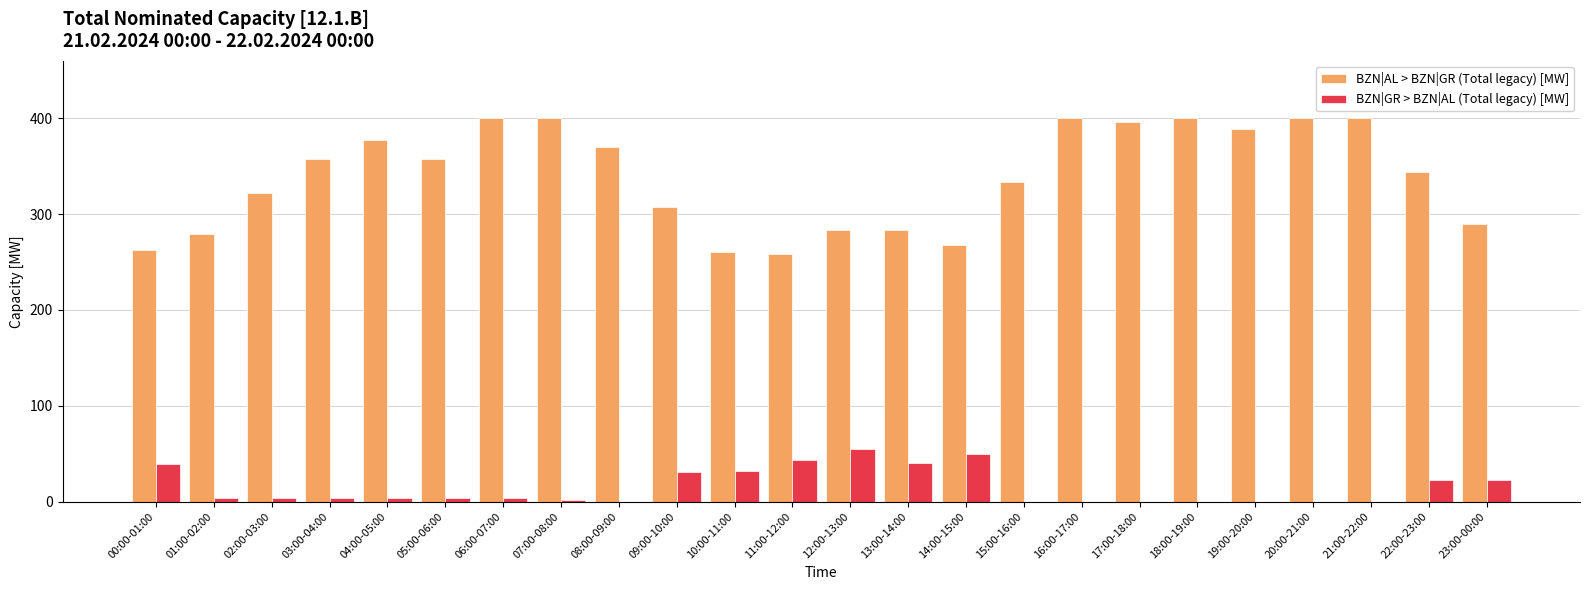

What is the sum of all BZN|GR > BZN|AL (Total legacy) [MW] values?

362